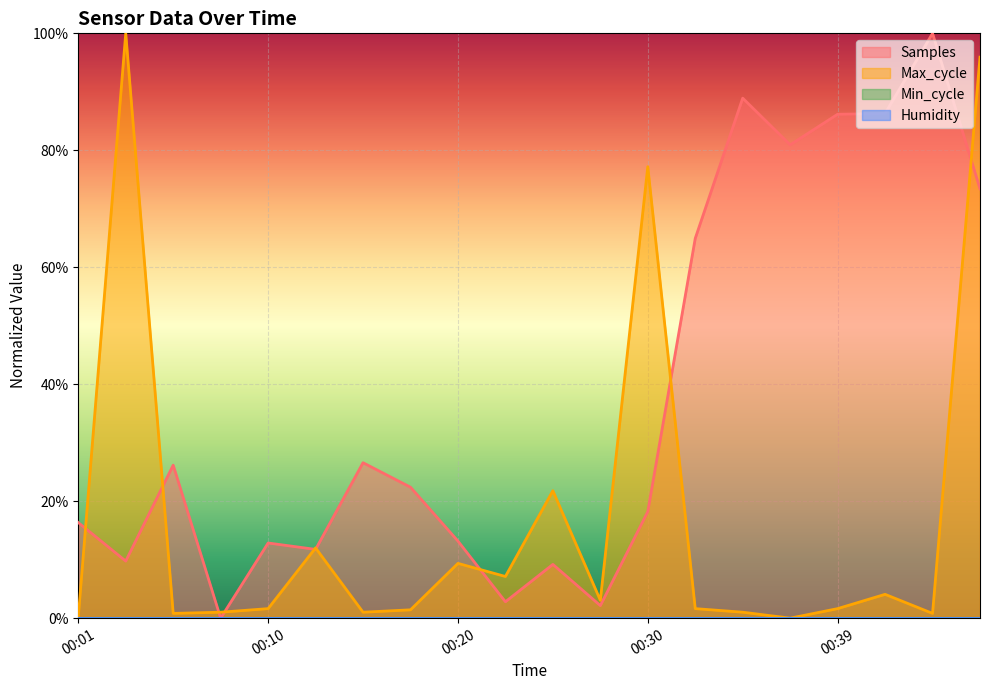

How many lines are shown in the chart?

2